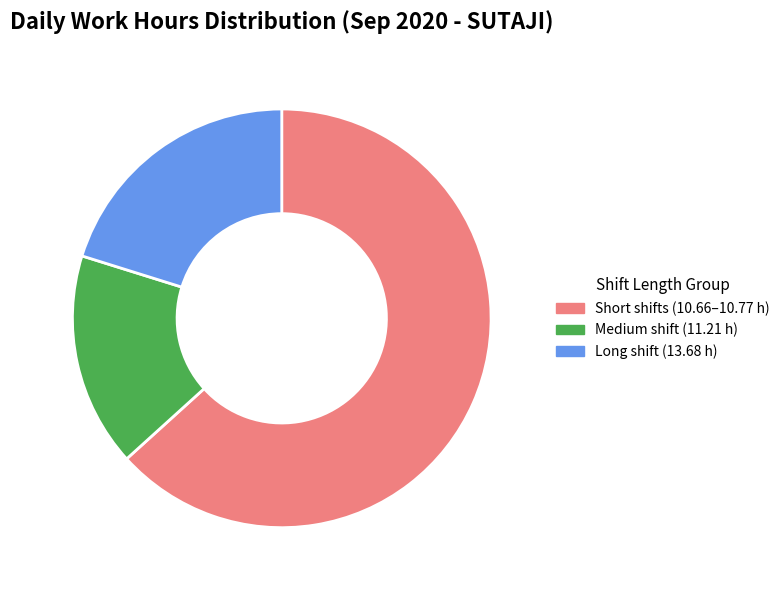

Which has a higher value, Short shifts (10.66–10.77 h) or Medium shift (11.21 h)?

Short shifts (10.66–10.77 h)